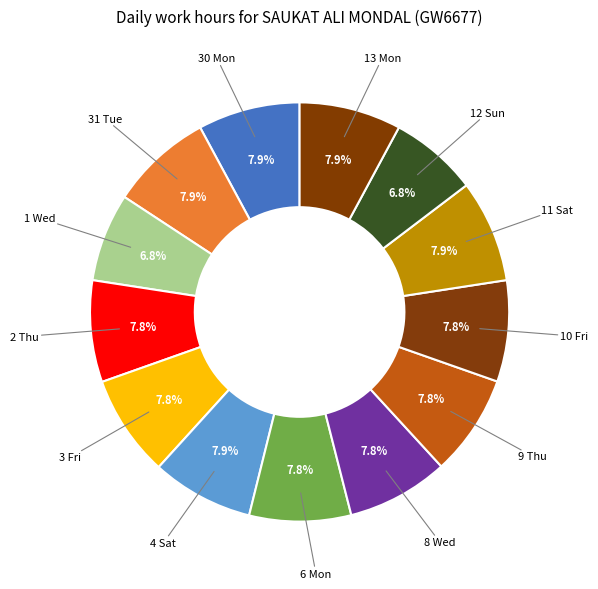

Which slice is the smallest?

12 Sun